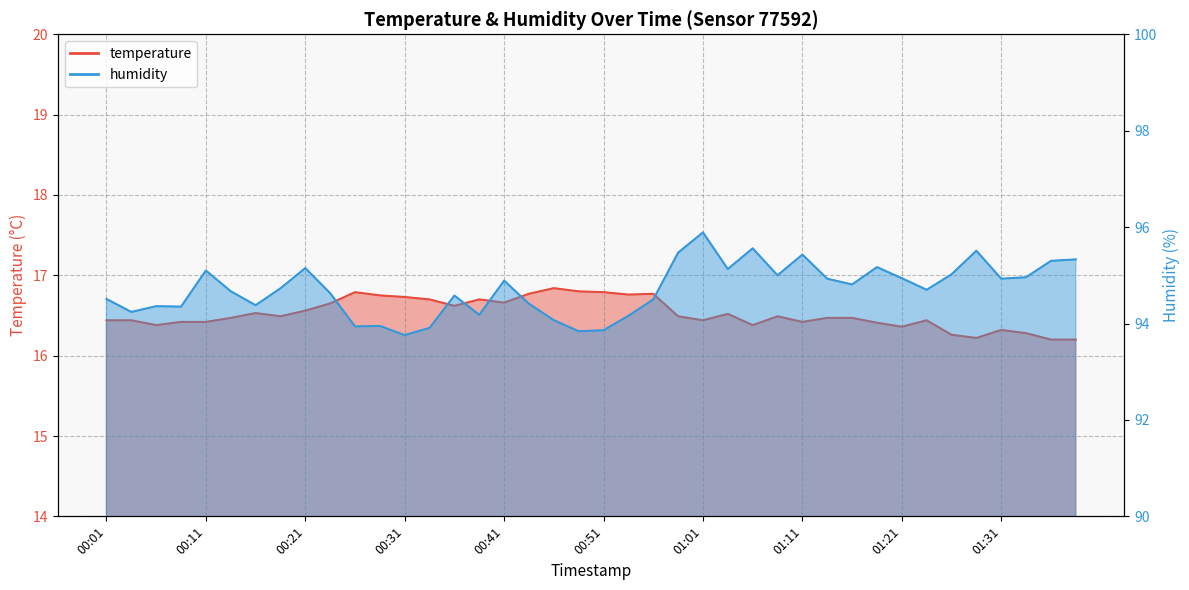

Which series changed the most between 00:21 and 01:34?

temperature